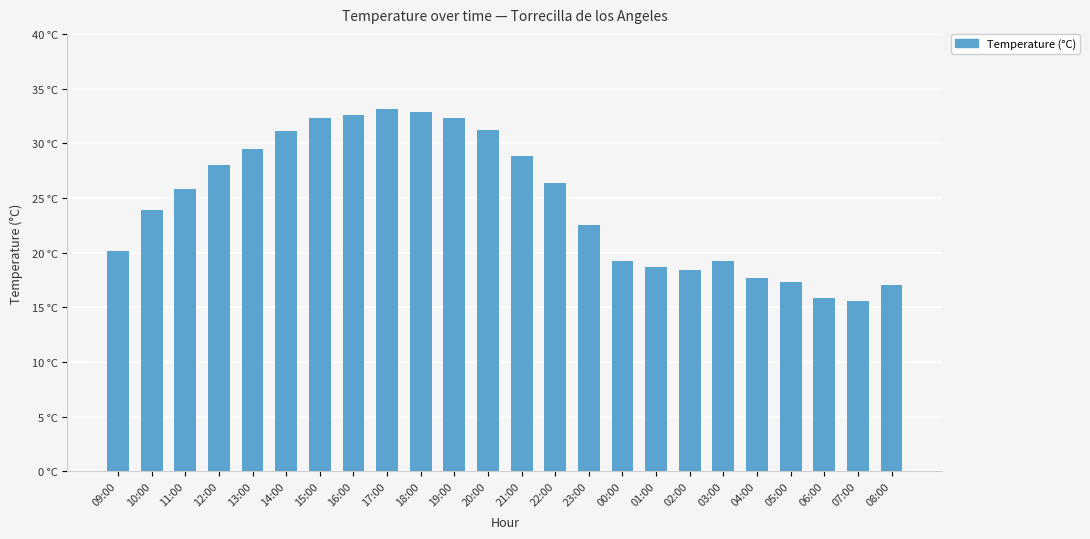

What value does the data have at 13:00?

29.5